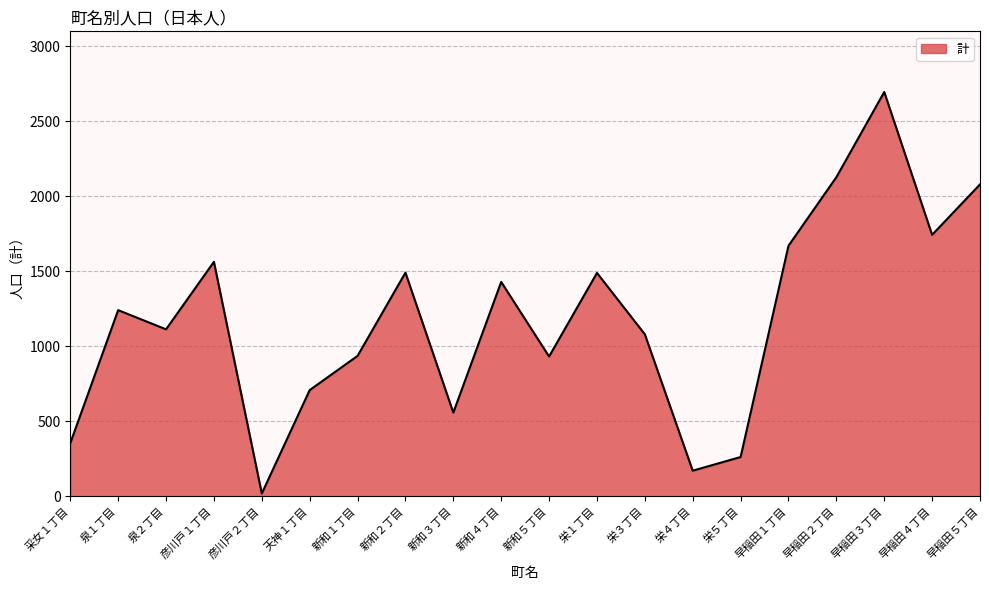

Does the chart have visible grid lines?

Yes